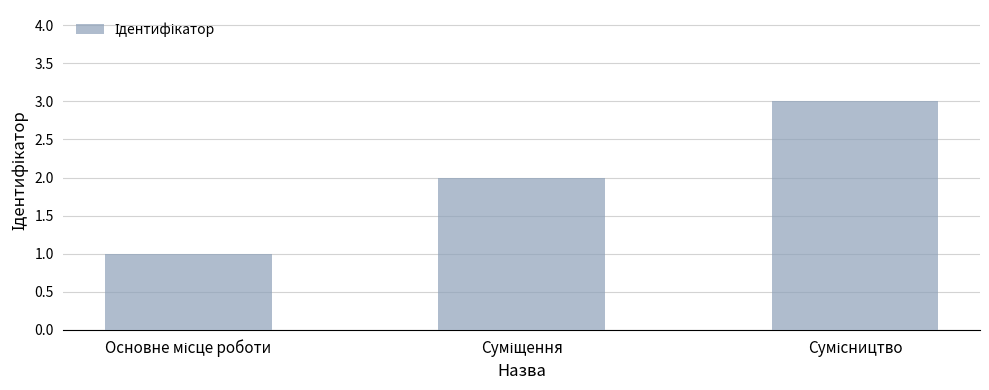

What is the sum of all values?

6